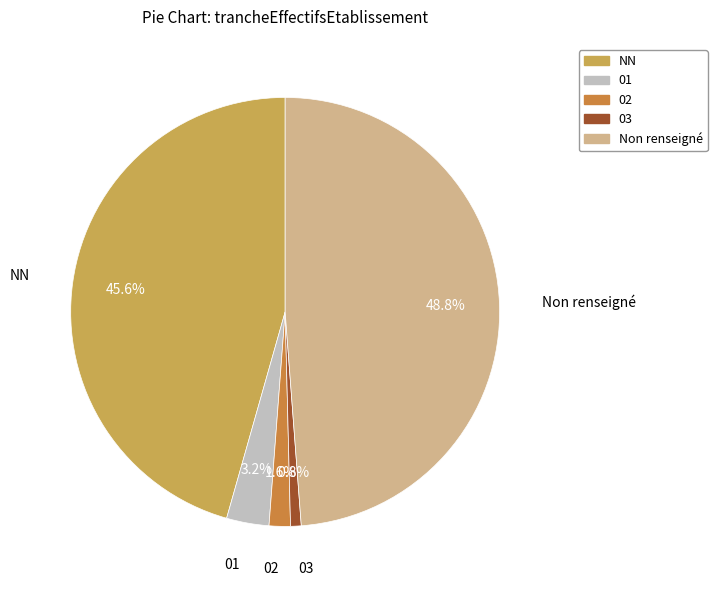

What percentage is the 01 slice, to the nearest percent?

3%